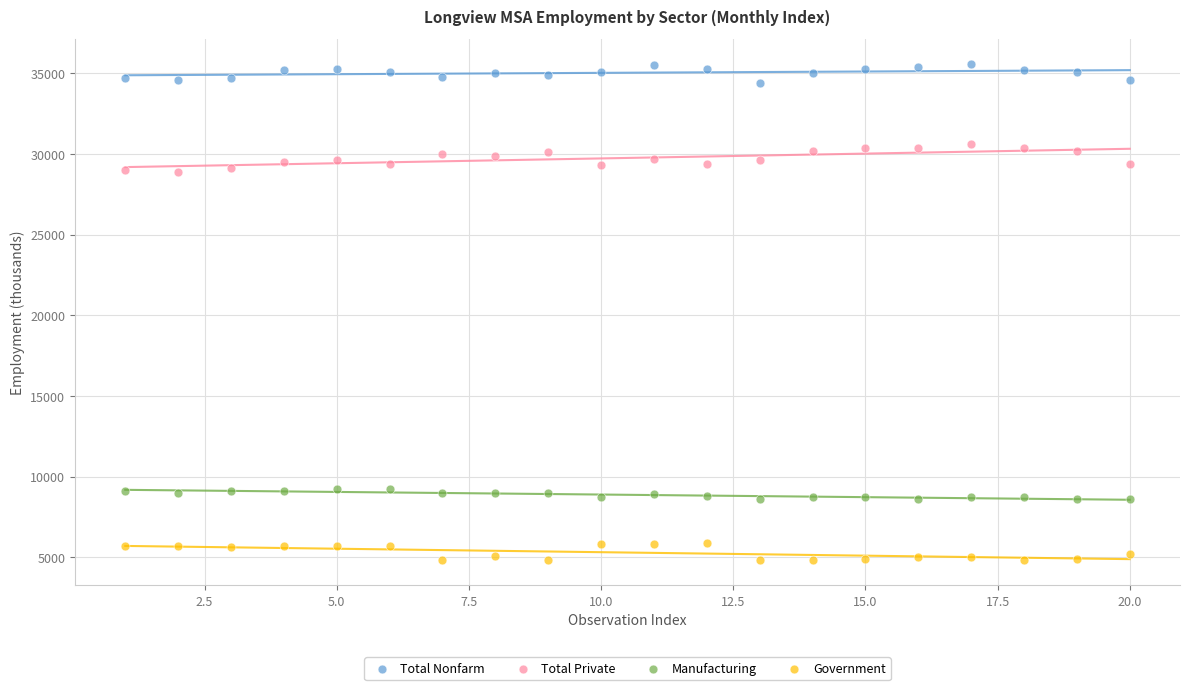

What is the X range (max minus min) for the scatter plot?

19